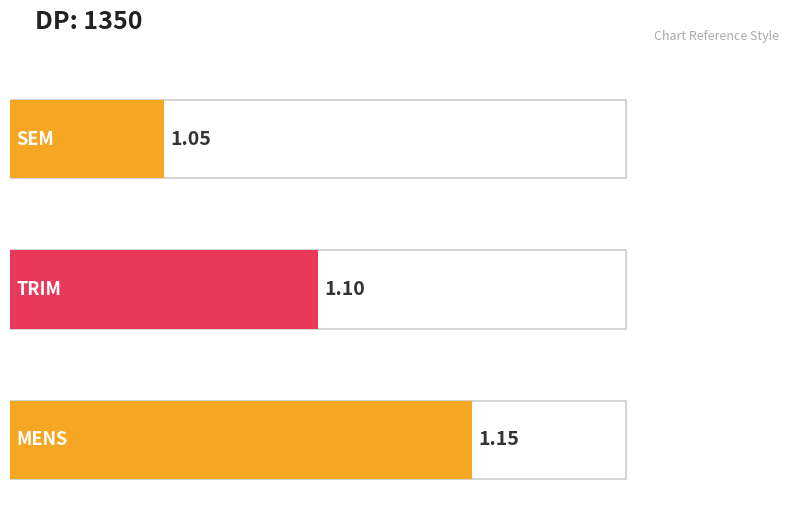

Rank the categories by value from lowest to highest.

SEM, TRIM, MENS